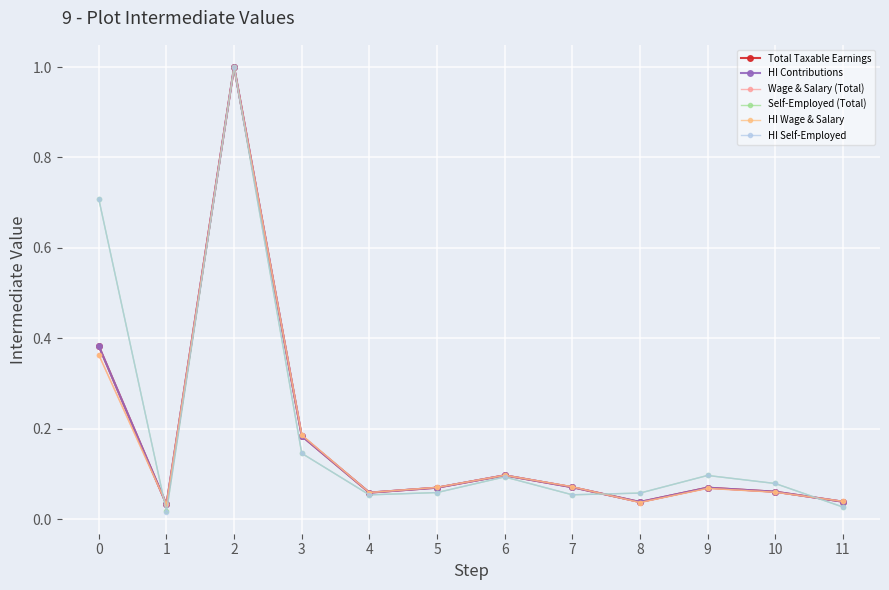

What is the value of the HI Self-Employed point at the 1st from the left?

0.7